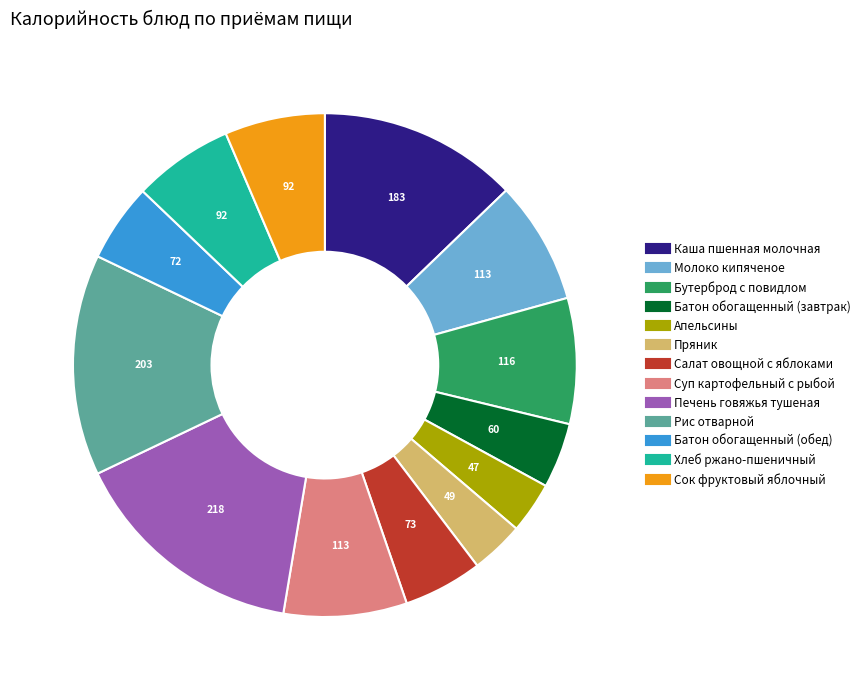

How many segments does this pie chart have?

13